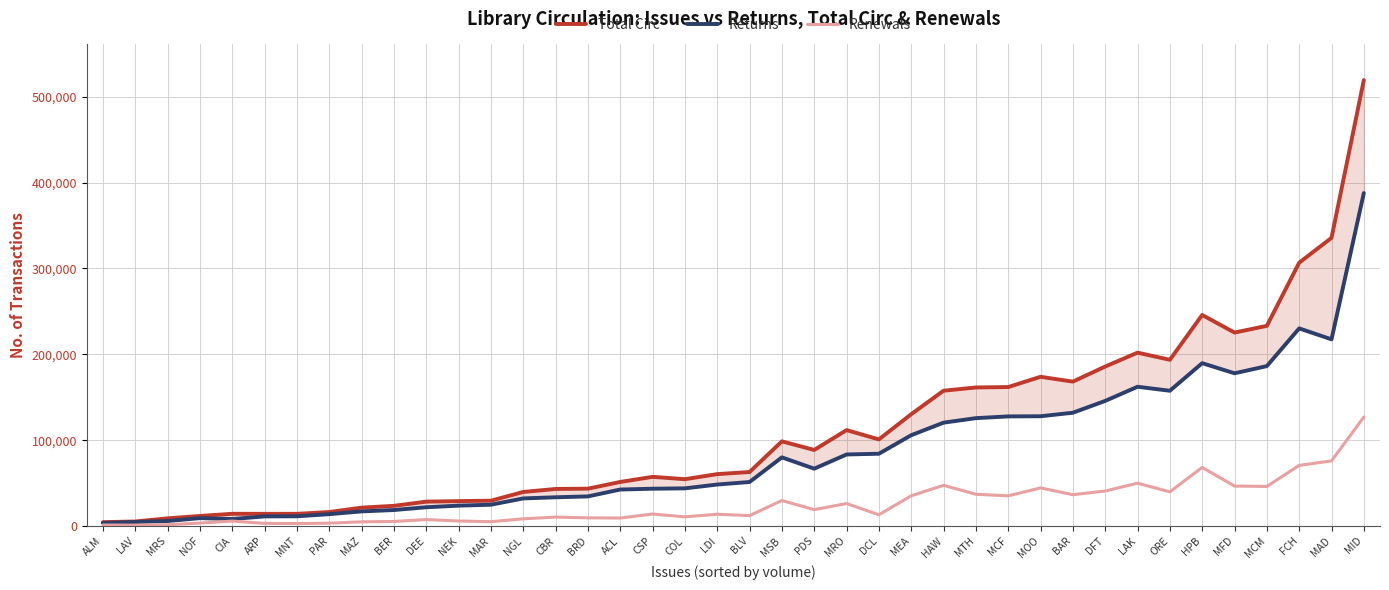

Where is Renewals nearest to the value 63972?

HPB